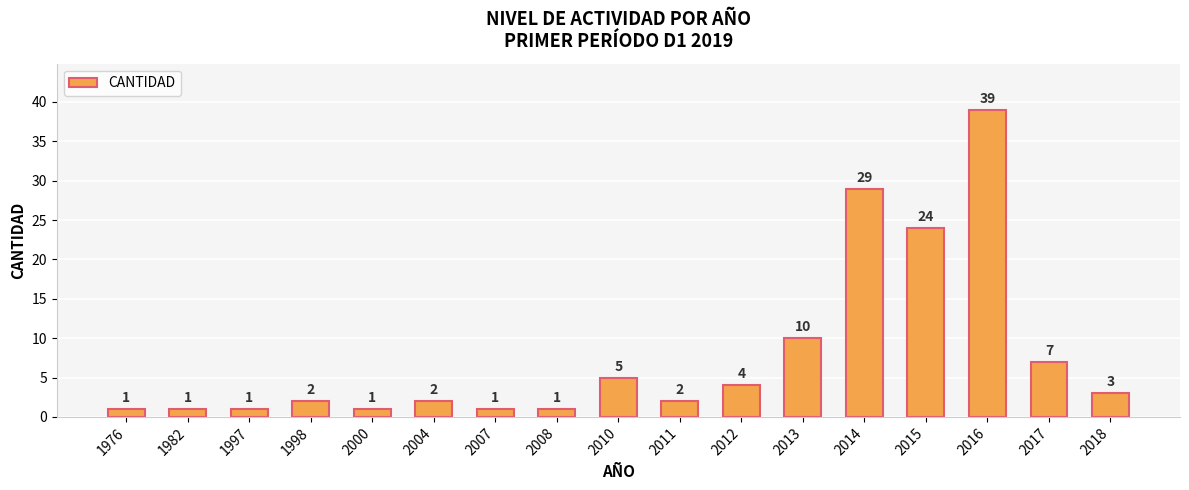

What is the value of the 5th bar from the left?

1